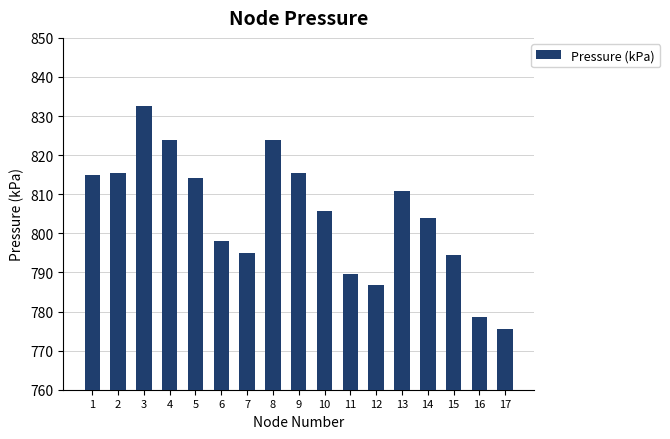

What is the difference between the values at 9 and 15?

20.8